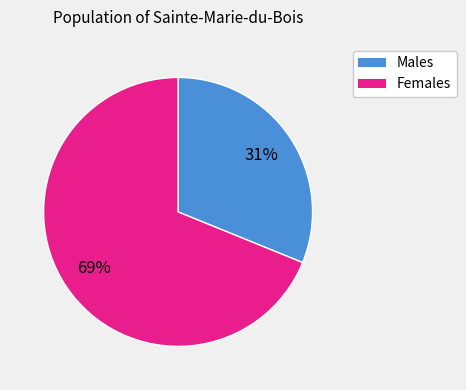

Is there any slice that represents more than half of the pie?

Yes